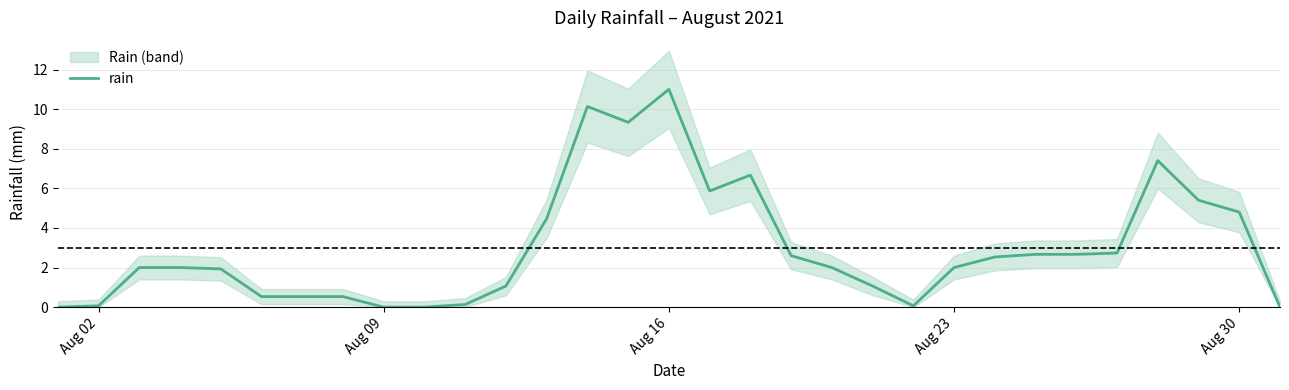

At which label does rain reach its peak?

Aug 16